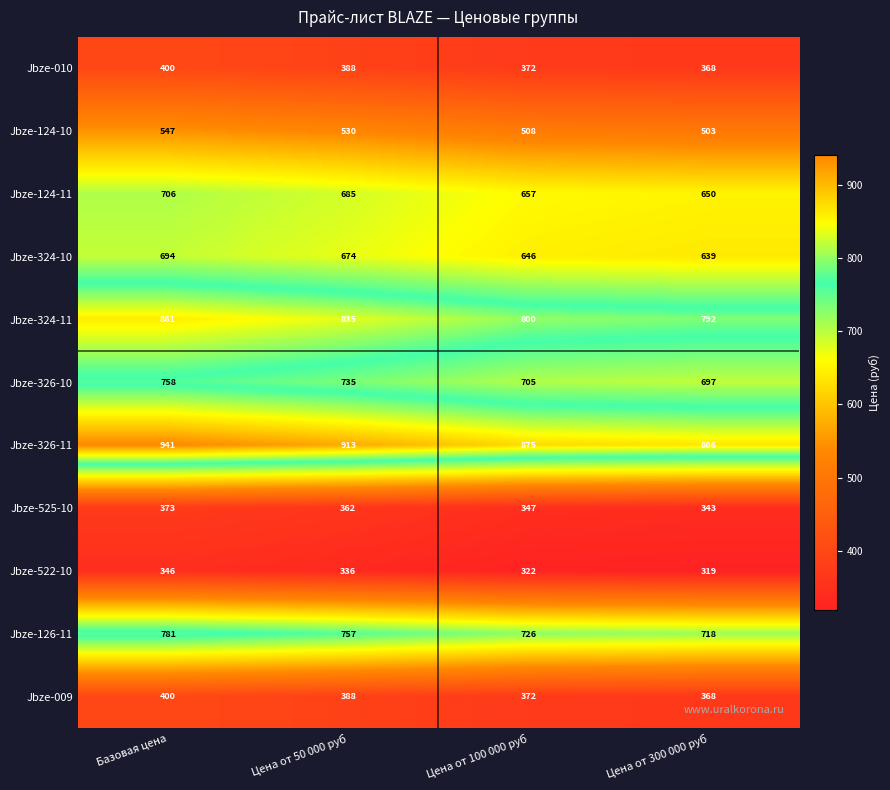

Which series has the largest total across all categories?

Jbze-326-11